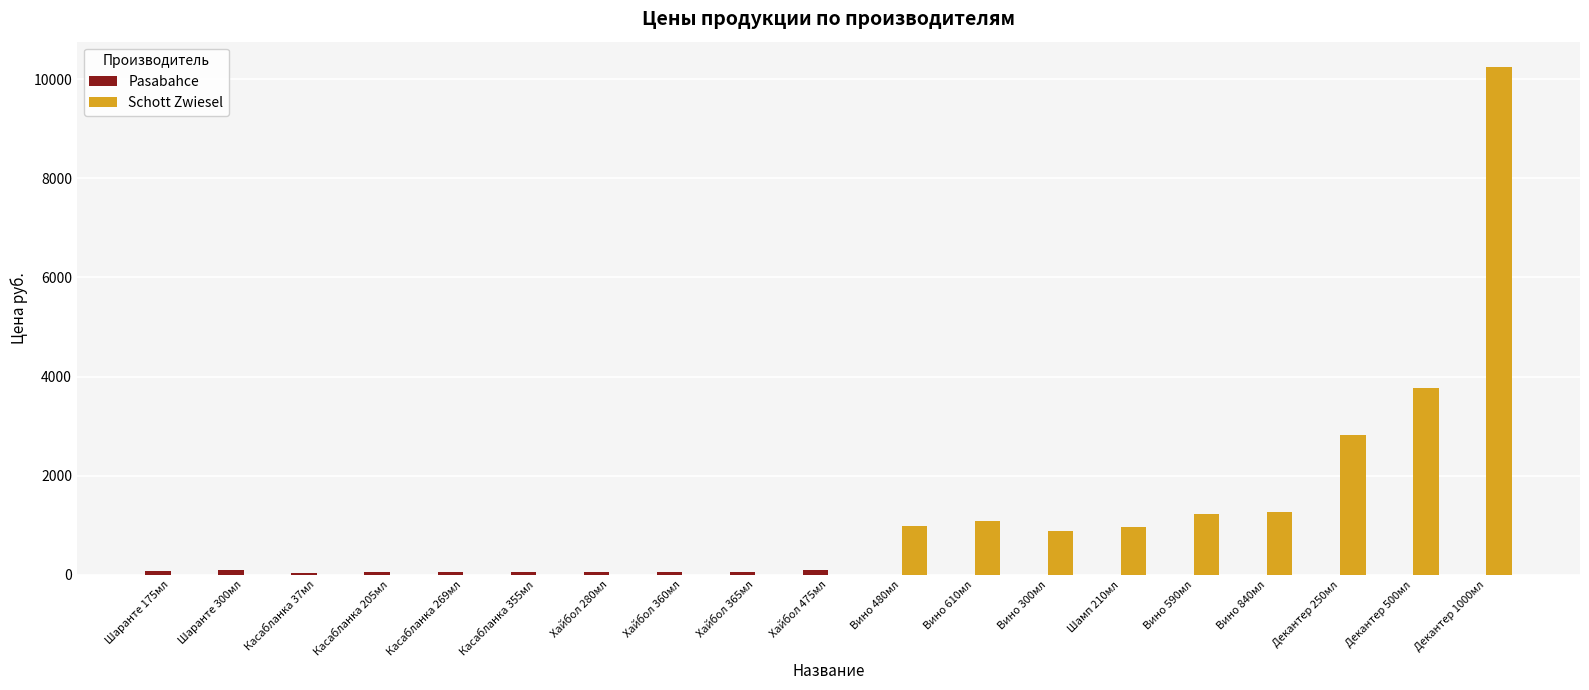

Which category has the highest value across all series?

Декантер 1000мл